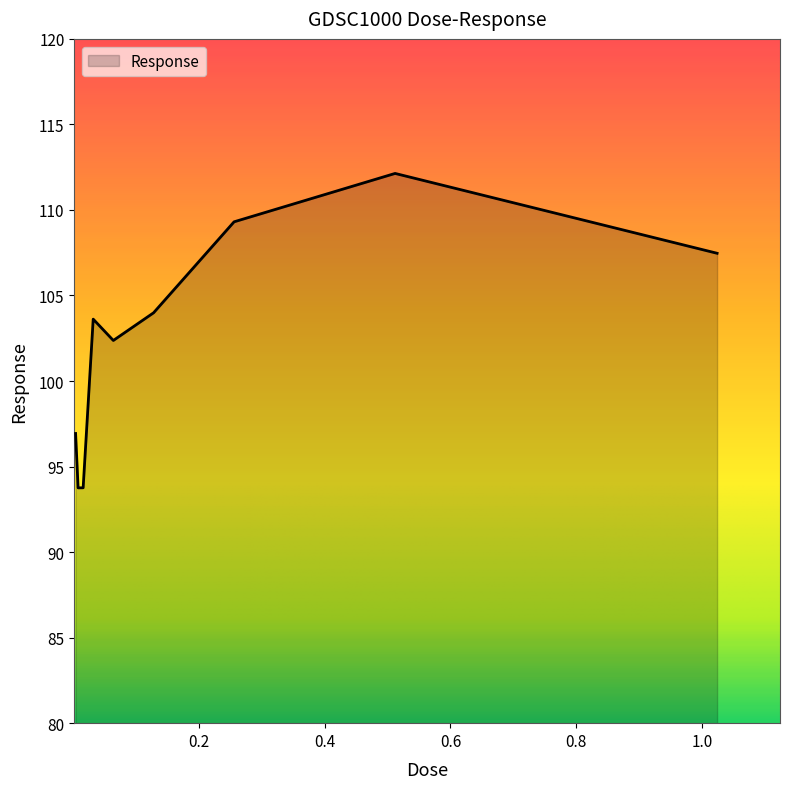

What is the minimum value shown in the chart?

93.8